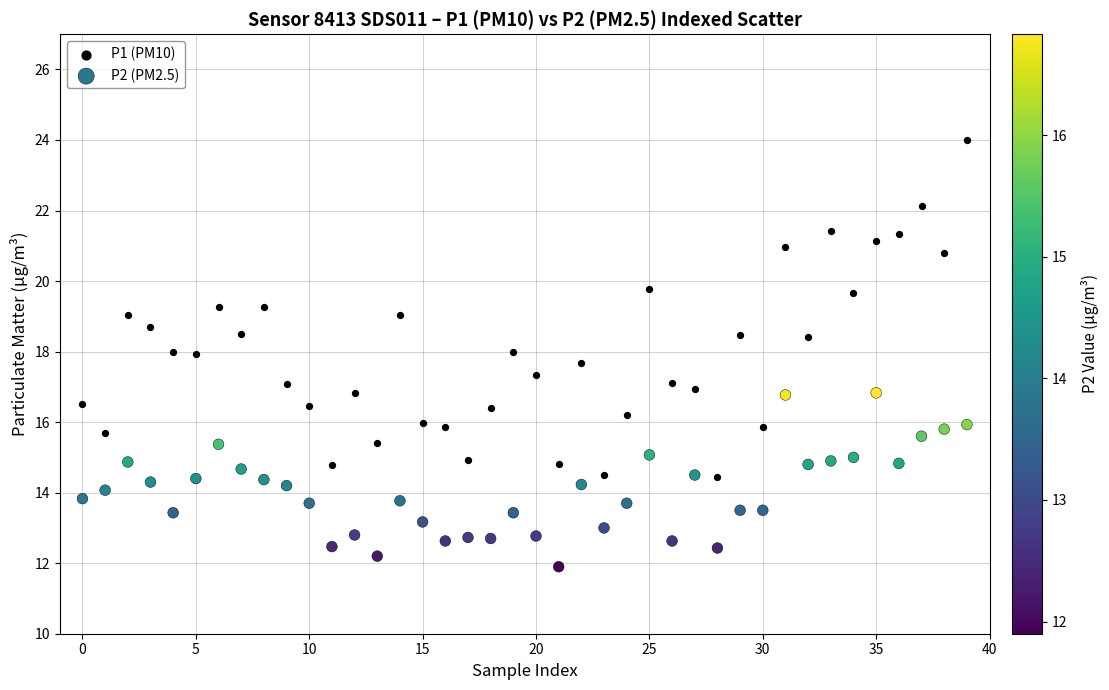

Which series contains the lowest Y value?

P2 (PM2.5)